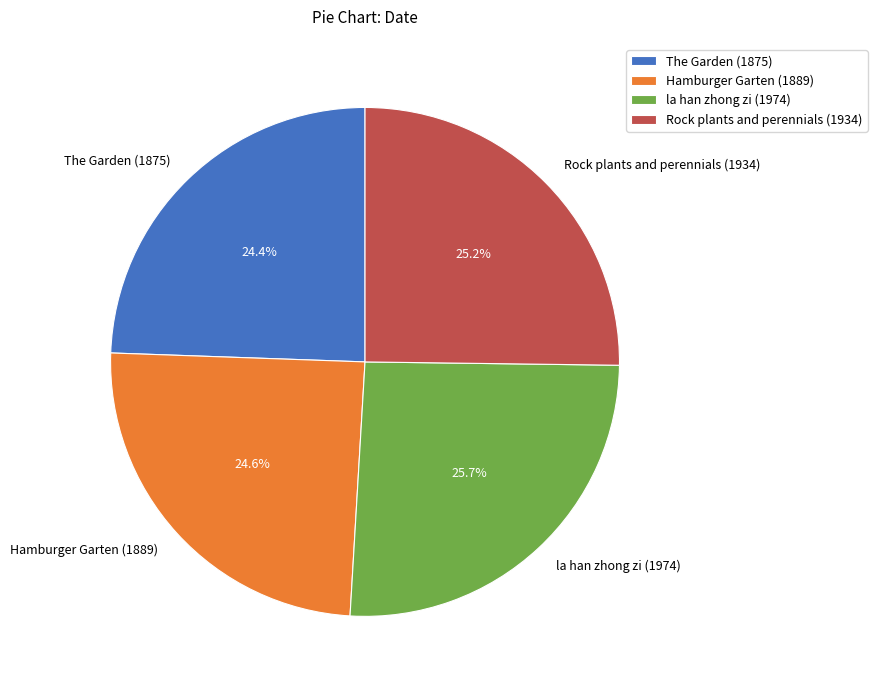

Is there any slice that represents more than half of the pie?

No